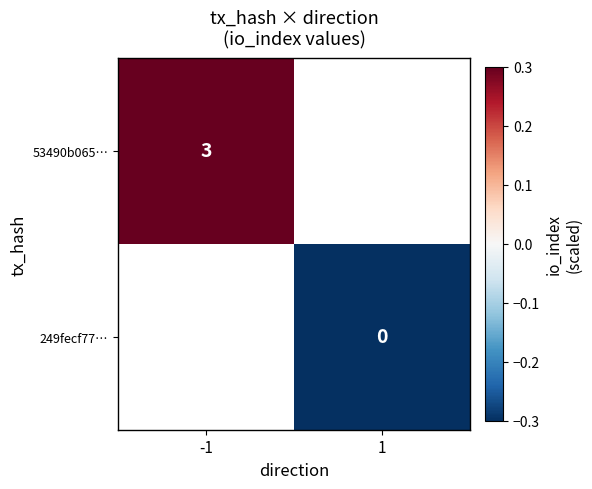

Is the value of 249fecf77… at 1 greater than the value of 53490b065… at -1?

No